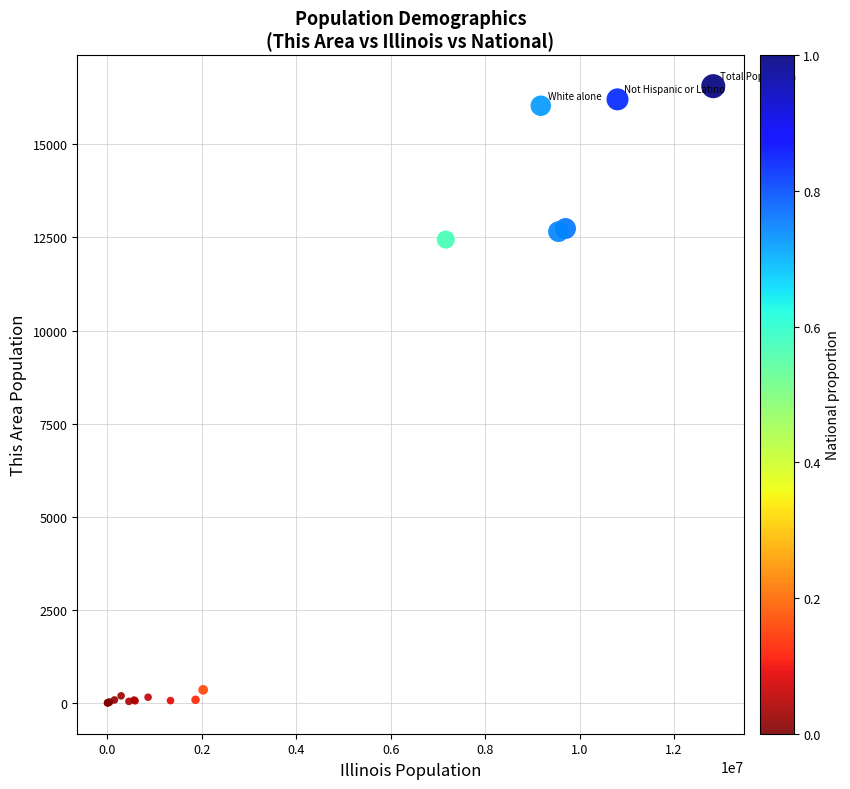

What Y value in the scatter plot is closest to 8282?

12443